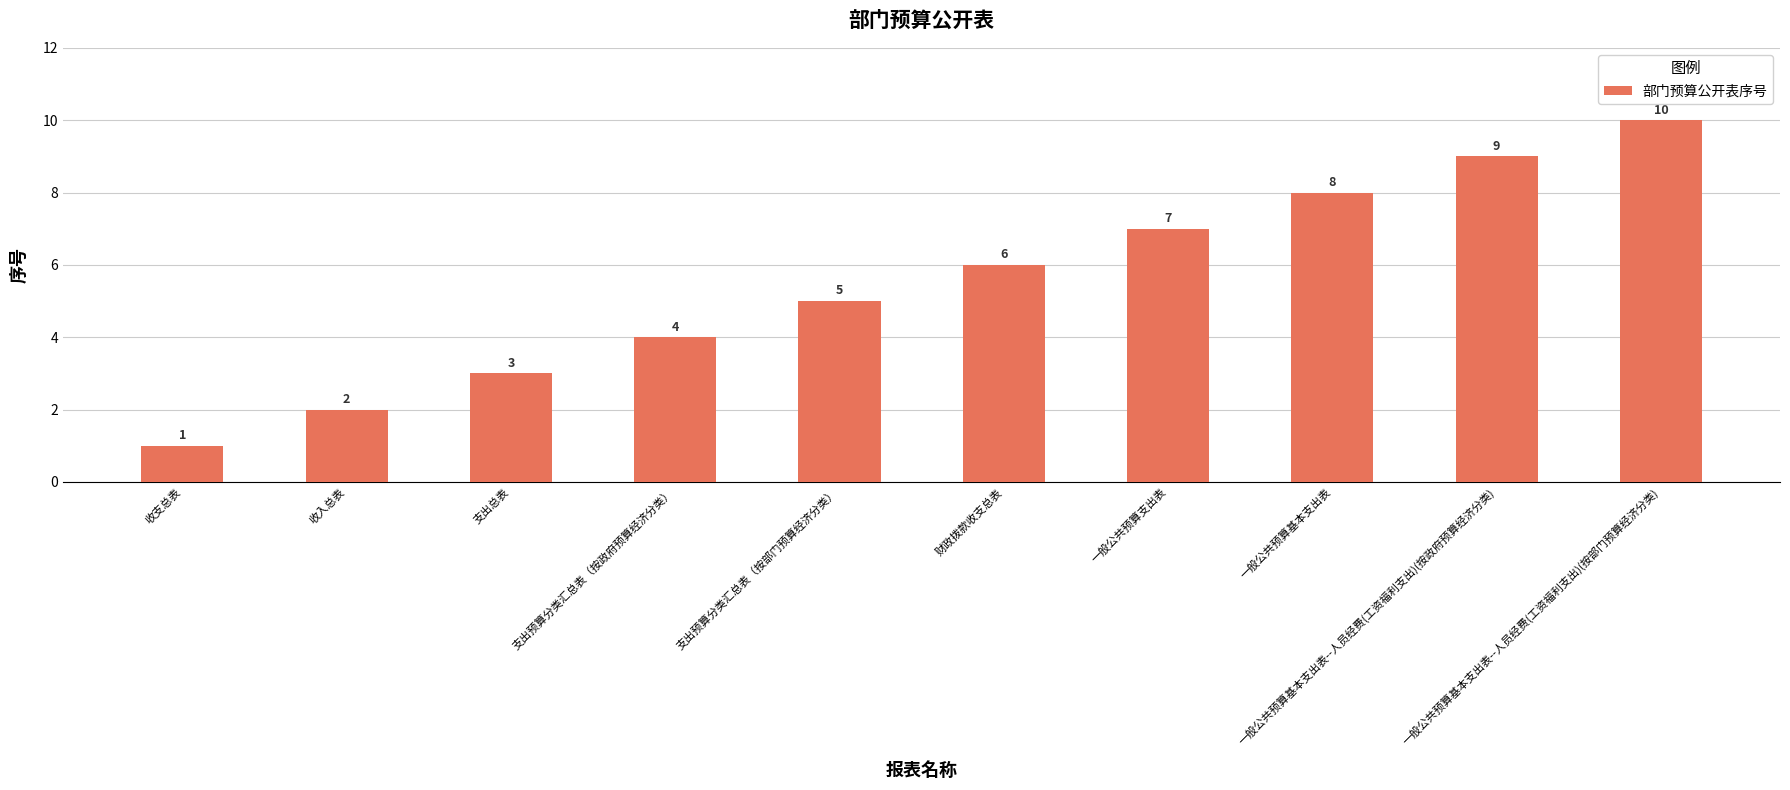

What is the sum of the values at 收支总表 and 财政拨款收支总表?

7